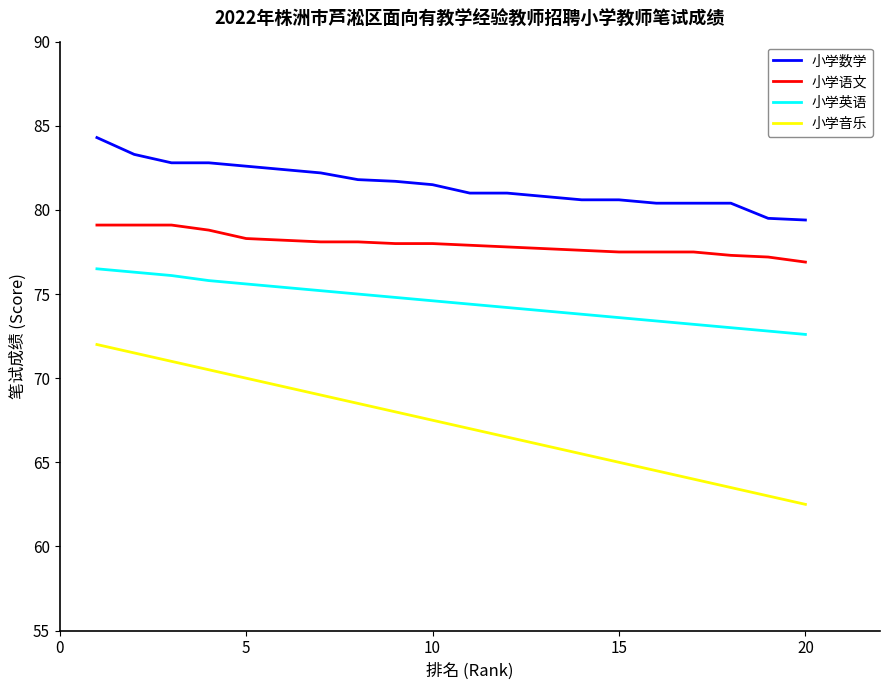

True or false: 小学数学 and 小学英语 intersect in this chart.

False